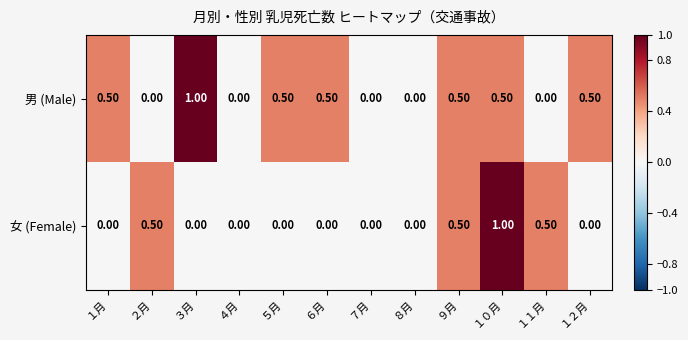

Rank the series at １２月 from highest to lowest value.

男 (Male), 女 (Female)